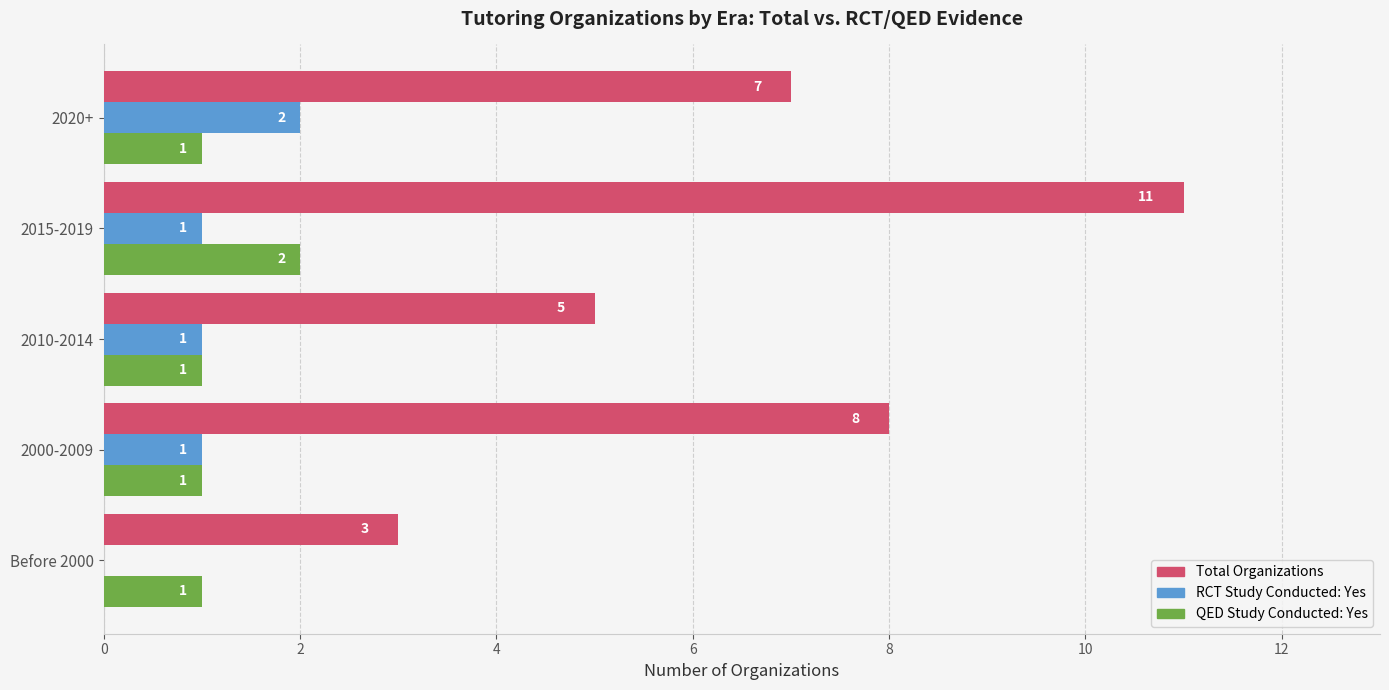

What is the greatest value displayed?

11